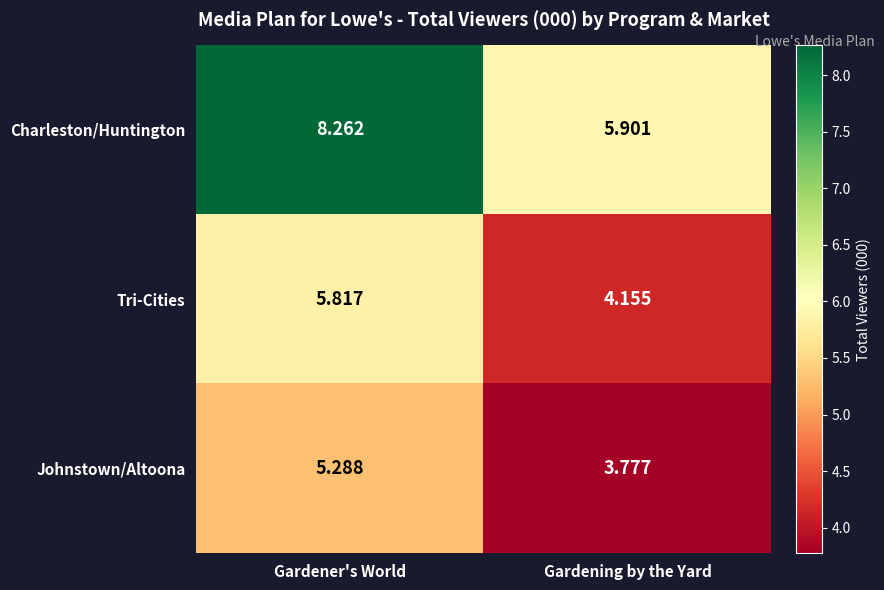

Rank the series at Gardening by the Yard from lowest to highest value.

Johnstown/Altoona, Tri-Cities, Charleston/Huntington